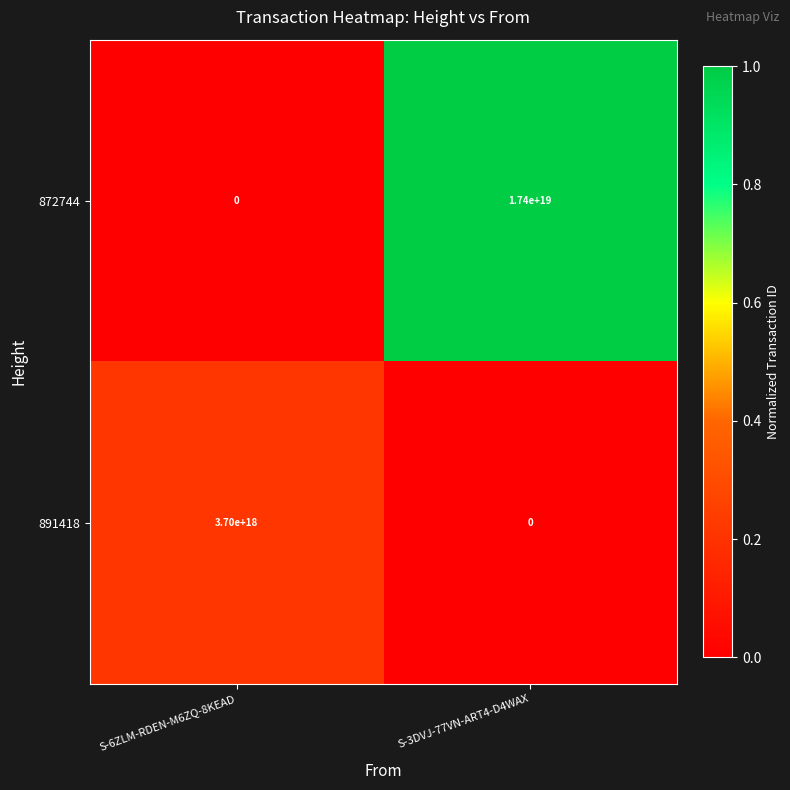

Between S-6ZLM-RDEN-M6ZQ-8KEAD and S-3DVJ-77VN-ART4-D4WAX, which series saw the biggest shift?

872744